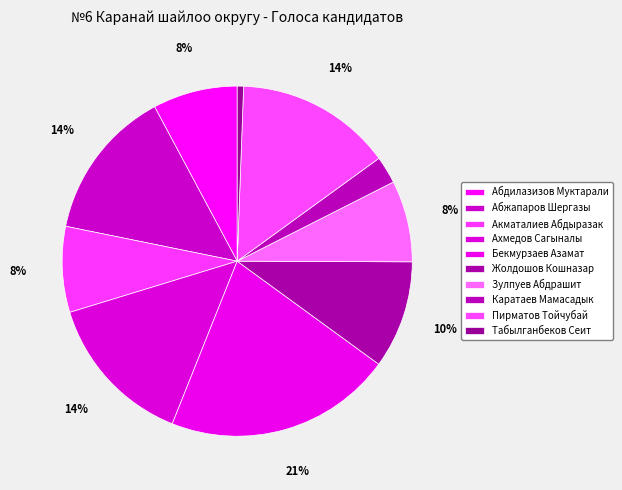

What is the largest slice in the pie chart?

Бекмурзаев Азамат